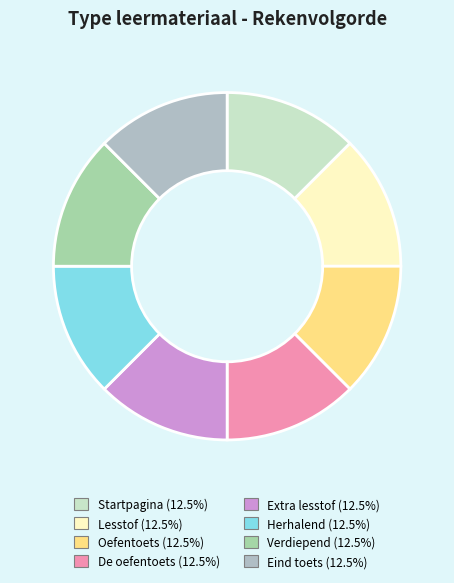

What is the largest slice in the pie chart?

De oefentoets